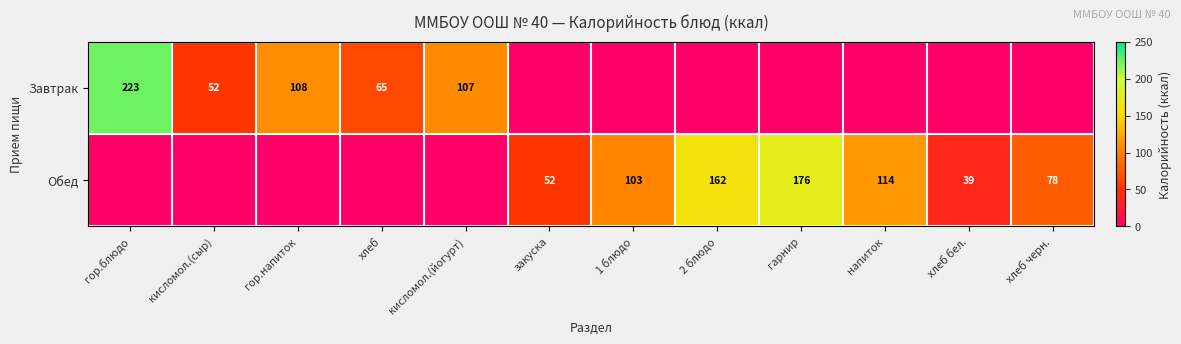

The value of Обед at гарнир is 303. True or false?

False